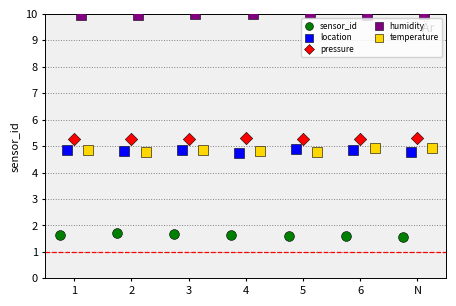

What are all the series names shown in the legend?

sensor_id, location, pressure, humidity, temperature